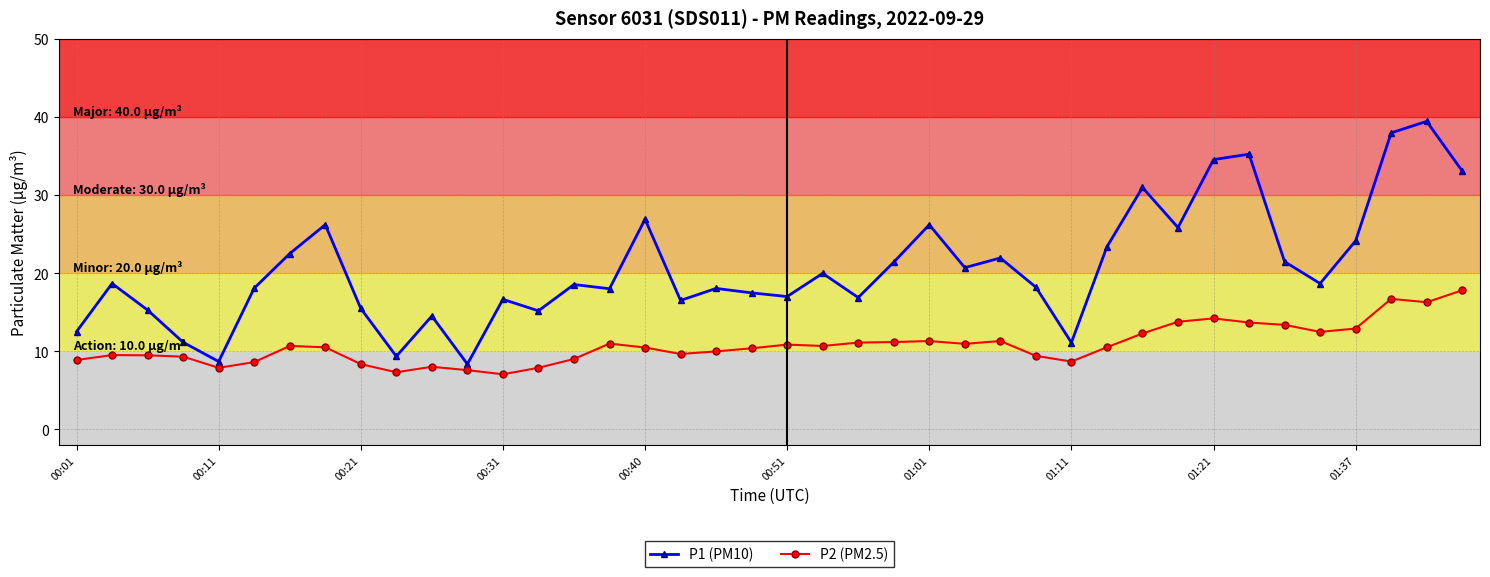

True or false: P1 (PM10) and P2 (PM2.5) cross at least once.

False